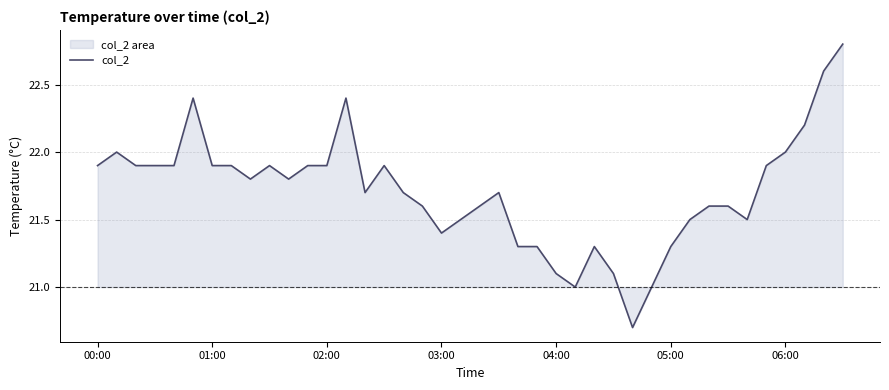

What value does the data have at 04:00?

21.1